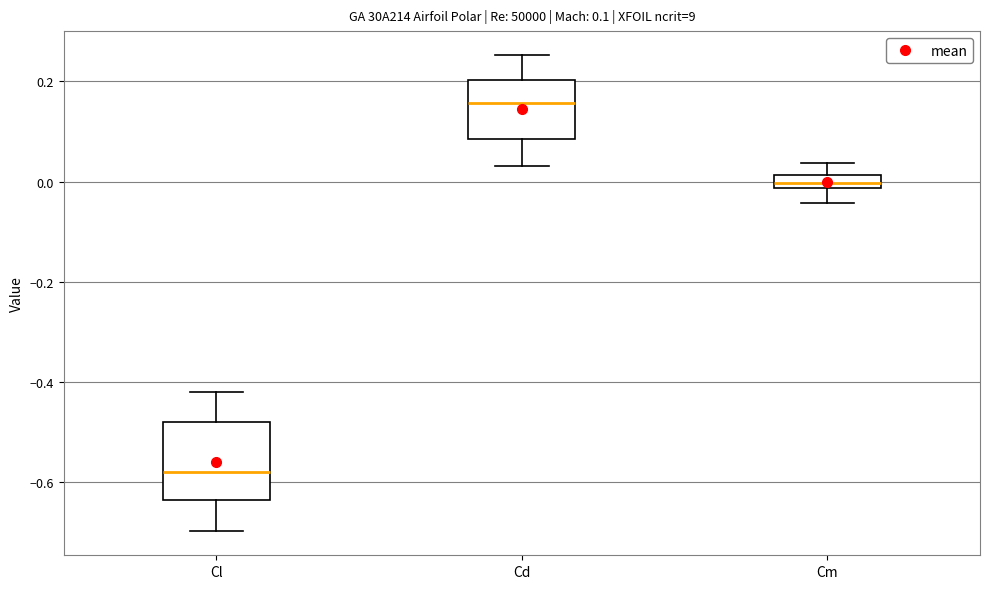

Which box's median line is the highest?

Cd